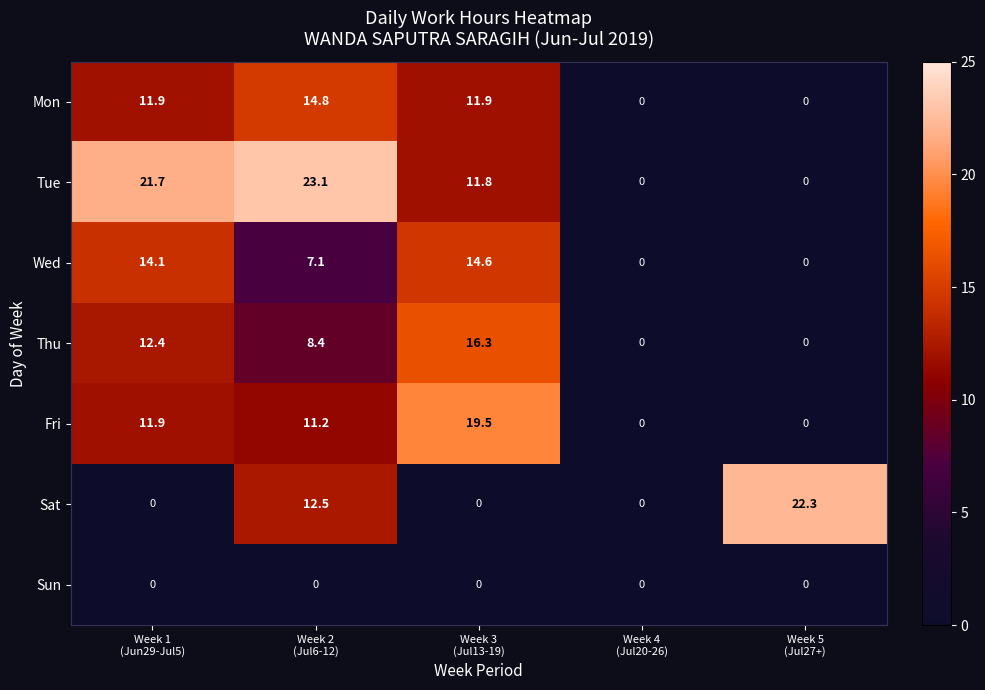

Which series has the largest total across all categories?

Tue